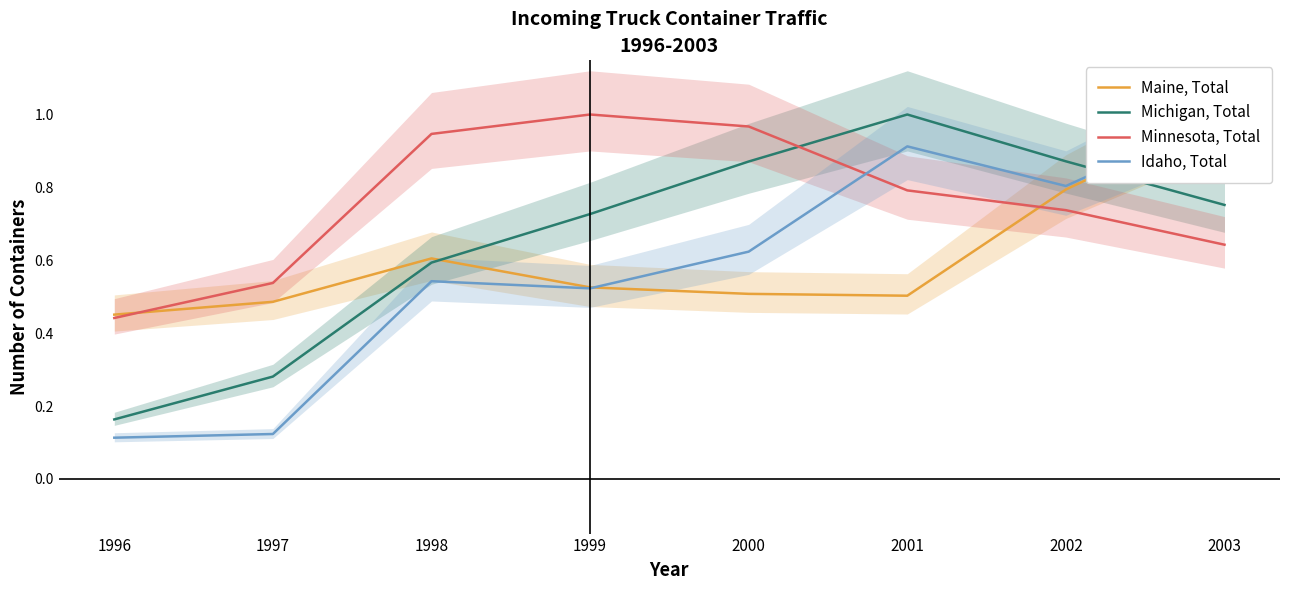

What is the difference between the Idaho, Total values at 2000 and 2001?

0.3